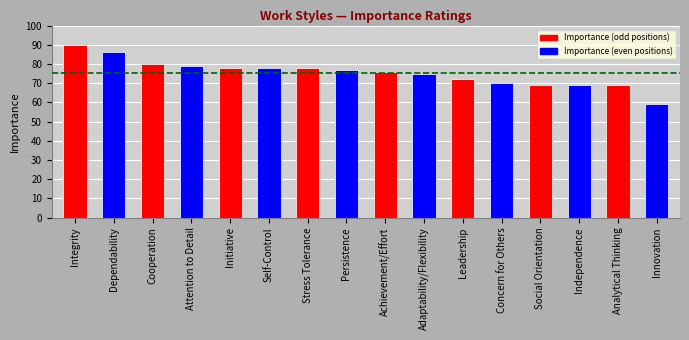

What is the approximate value at Leadership, to the nearest 10?

70